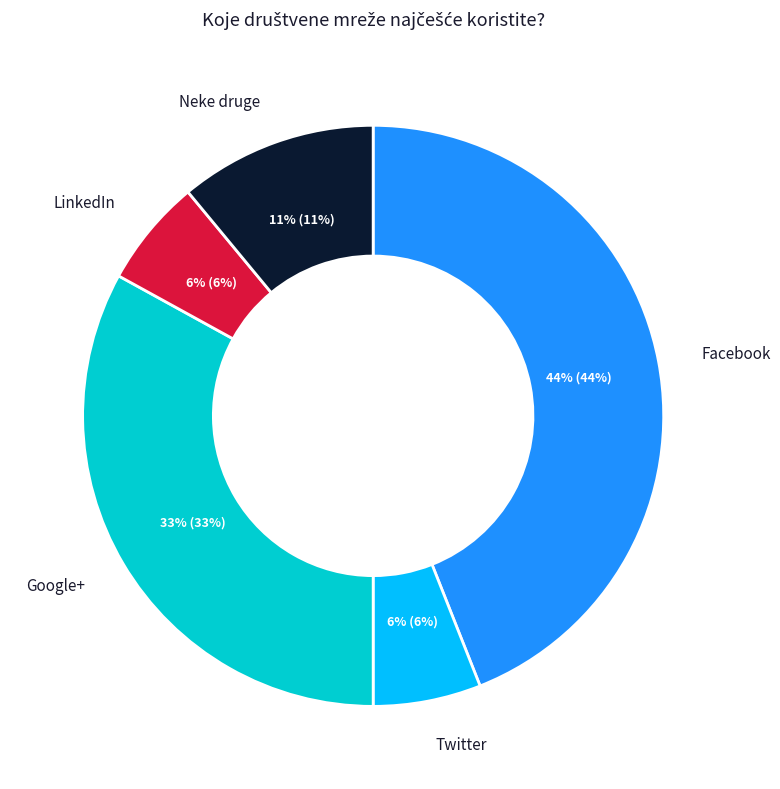

How many segments does this pie chart have?

5